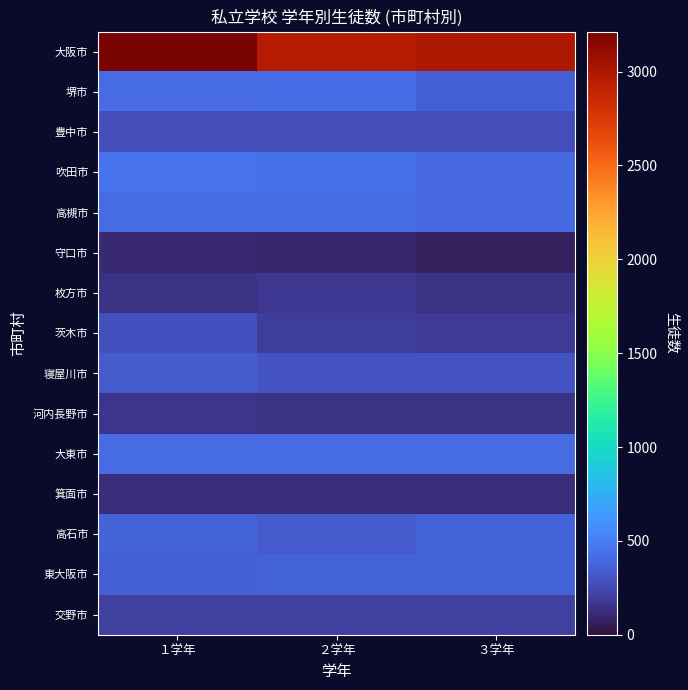

What is the difference between the 堺市 values at ２学年 and １学年?

2